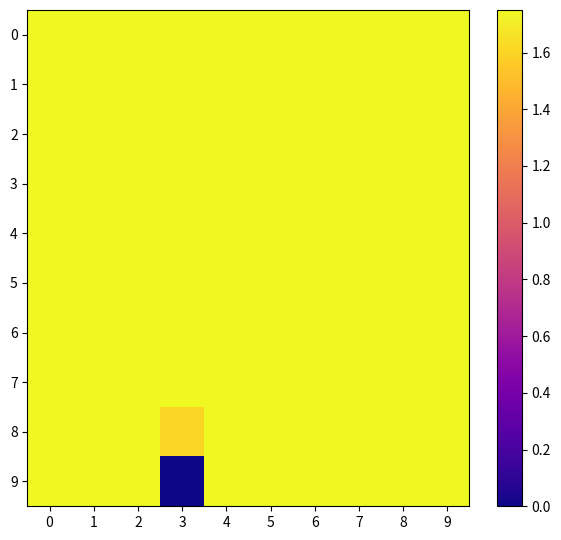

Reading left to right, list all the values displayed in this chart.

0: 0=2.8	1=2.8	2=2.7	3=3.4	4=2.8	5=2.8	6=2.7	7=2.9	8=2.9	9=2.8
1: 0=2.8	1=2.7	2=2.6	3=3.3	4=2.7	5=2.7	6=2.7	7=2.7	8=2.8	9=2.8
2: 0=3.0	1=2.9	2=2.9	3=3.5	4=3.0	5=3.0	6=2.9	7=3.0	8=3.0	9=2.9
3: 0=2.5	1=2.5	2=2.5	3=1.9	4=2.4	5=2.4	6=2.6	7=2.3	8=2.3	9=2.4
4: 0=2.6	1=2.6	2=2.5	3=3.0	4=2.6	5=2.5	6=2.5	7=2.6	8=2.6	9=2.5
5: 0=2.7	1=2.7	2=2.6	3=3.4	4=2.8	5=2.7	6=2.5	7=2.7	8=2.7	9=2.7
6: 0=2.9	1=2.9	2=2.8	3=3.3	4=2.8	5=2.8	6=2.8	7=2.9	8=3.0	9=2.8
7: 0=2.1	1=1.9	2=2.0	3=1.8	4=2.0	5=2.1	6=1.9	7=1.9	8=1.8	9=2.1
8: 0=2.1	1=1.8	2=1.9	3=1.6	4=2.1	5=2.0	6=2.1	7=1.8	8=1.8	9=2.0
9: 0=2.5	1=2.6	2=2.7	3=0.0	4=2.9	5=2.6	6=2.7	7=2.8	8=2.8	9=2.8